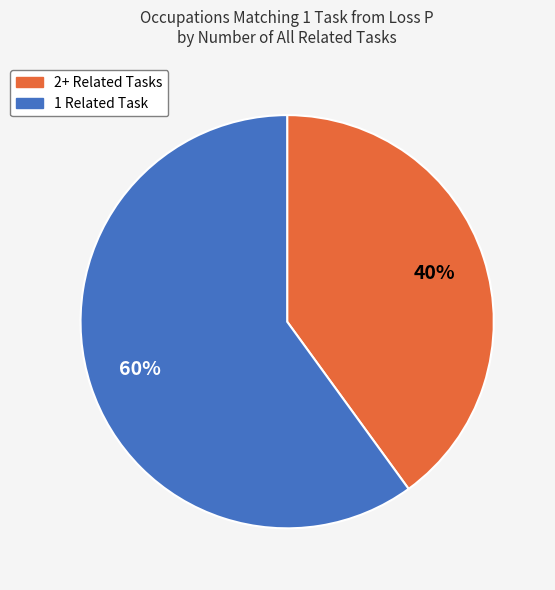

To the nearest percent, what is the difference between the largest and smallest slice percentages?

20%